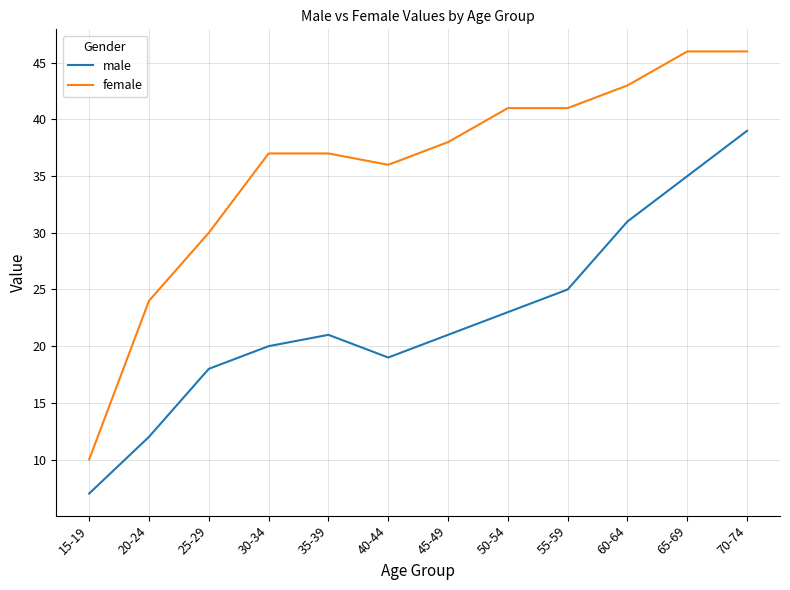

What is the difference between the highest and lowest values at 30-34?

17